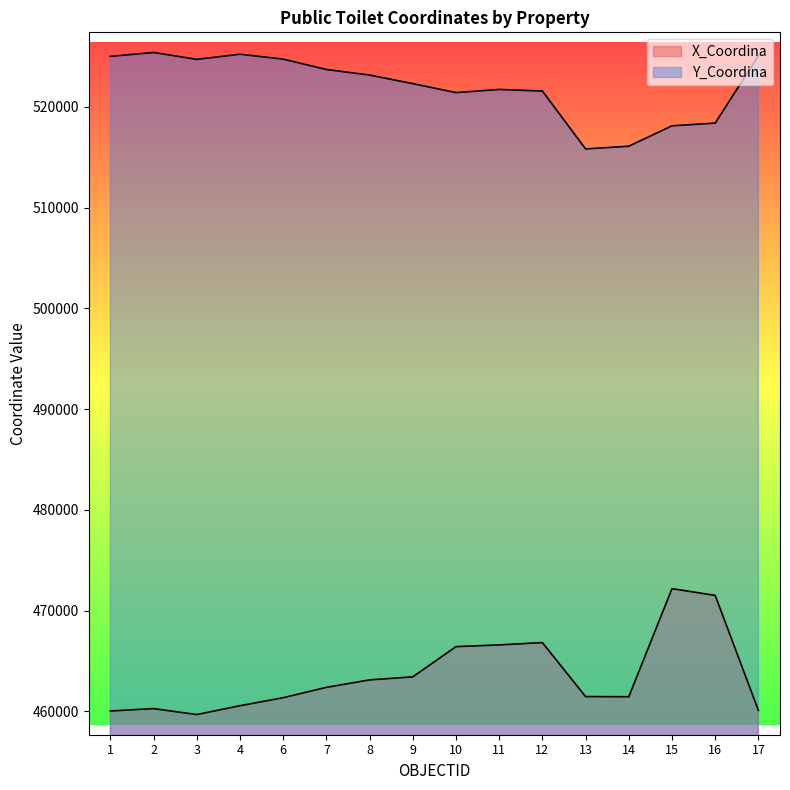

Count the number of data series in this chart.

2